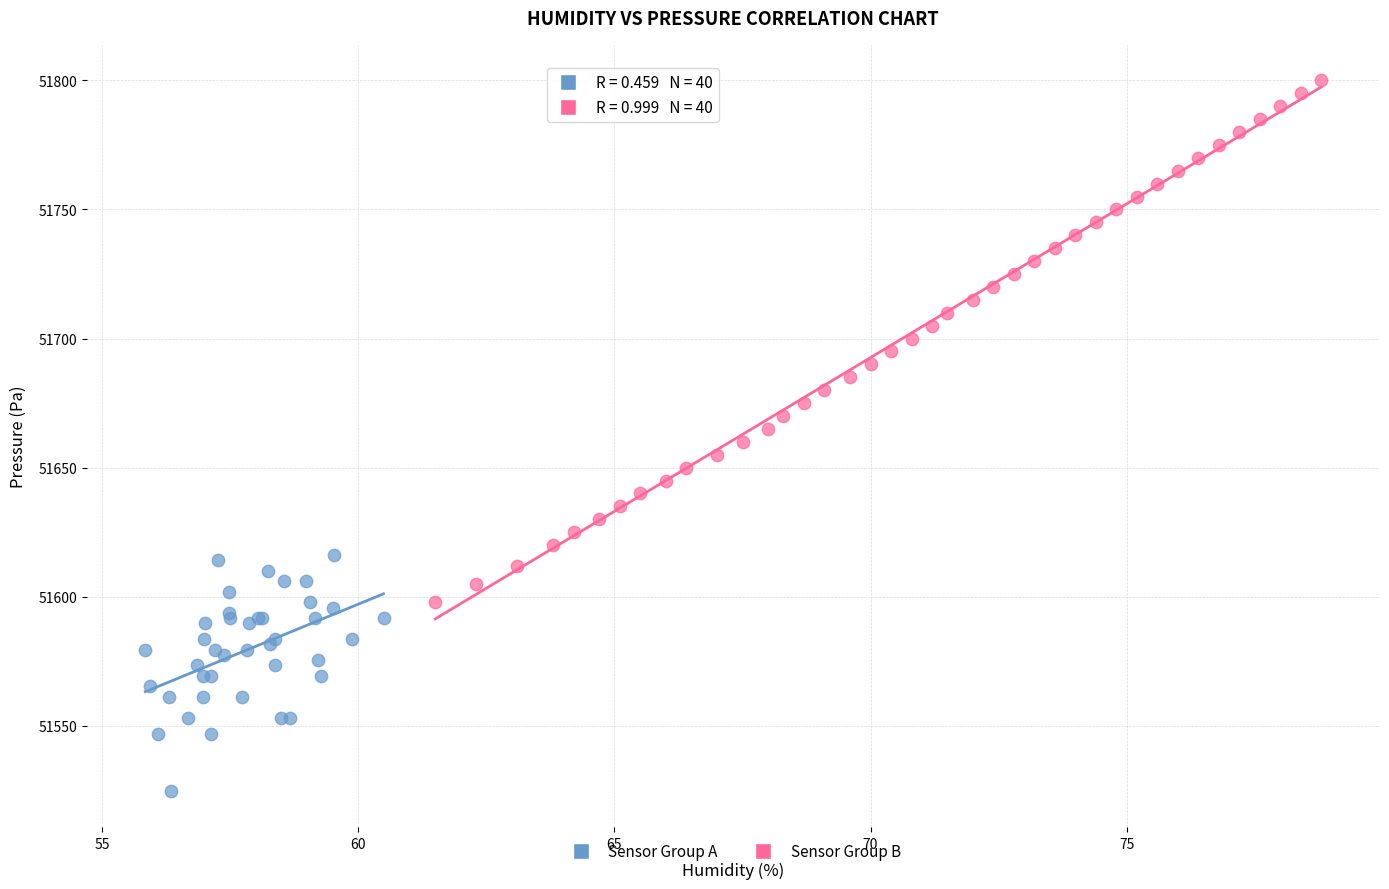

Which series contains the lowest Y value?

Sensor Group A